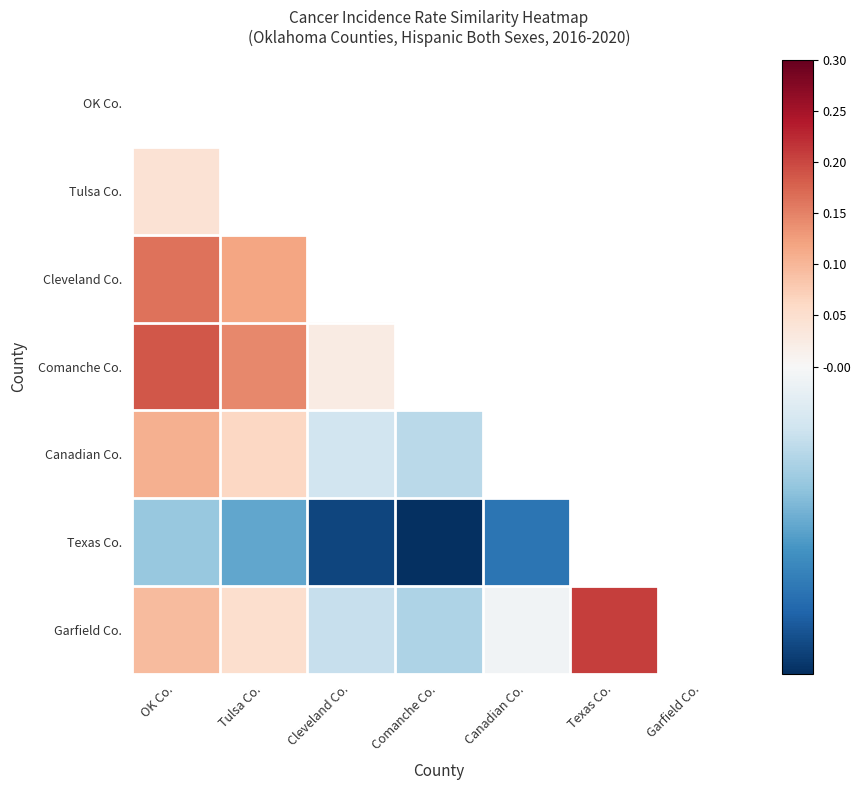

Rank the series by their maximum value, from highest to lowest.

OK Co., Garfield Co., Comanche Co., Cleveland Co., Canadian Co., Tulsa Co., Texas Co.